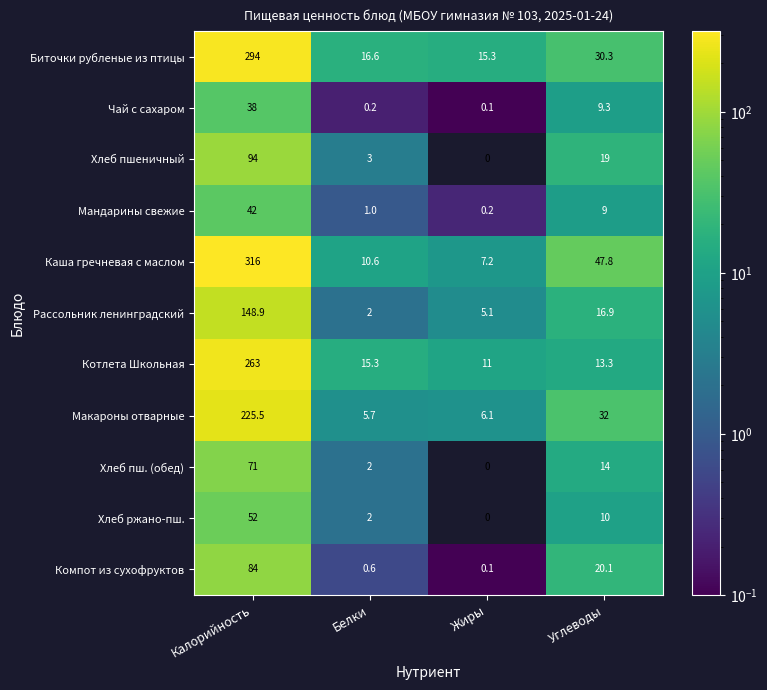

The value of Рассольник ленинградский at Калорийность is 231.9. True or false?

False